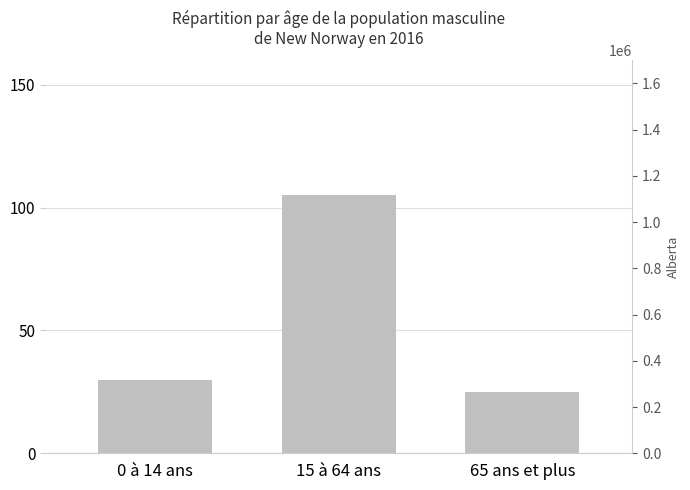

At which label does New Norway (male) first exceed 30?

15 à 64 ans